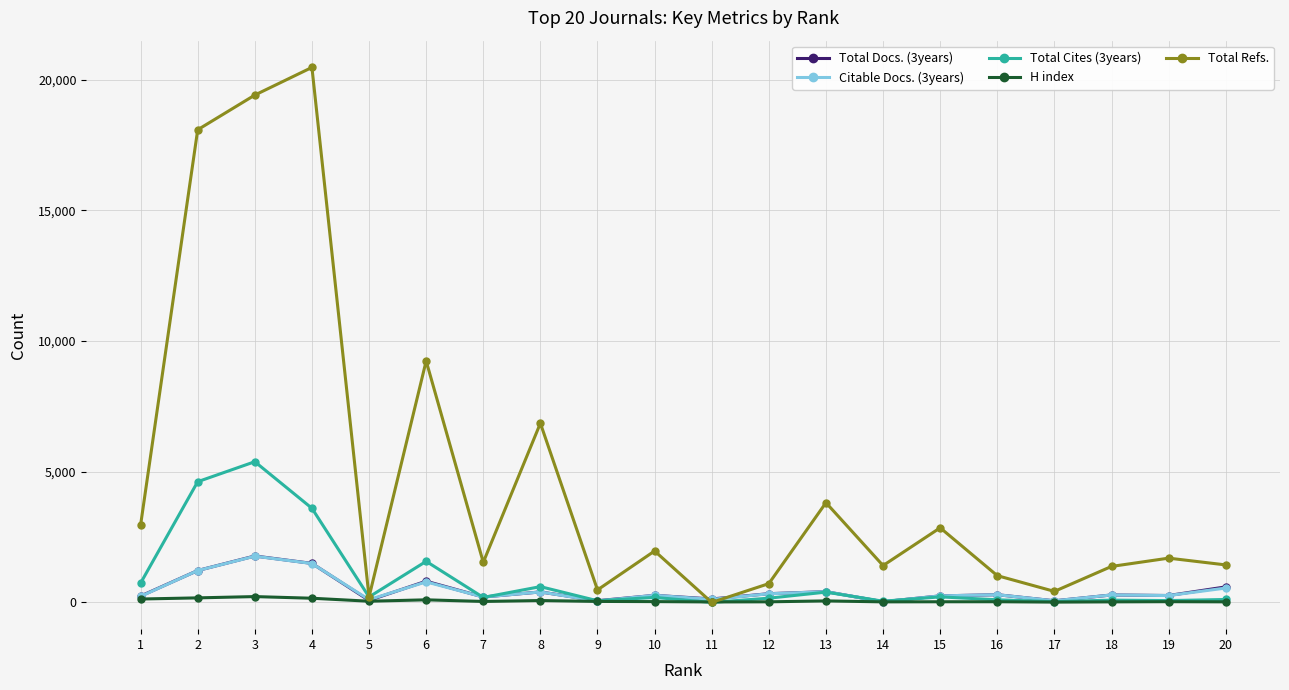

What is the highest value of the Total Refs. series?

20471